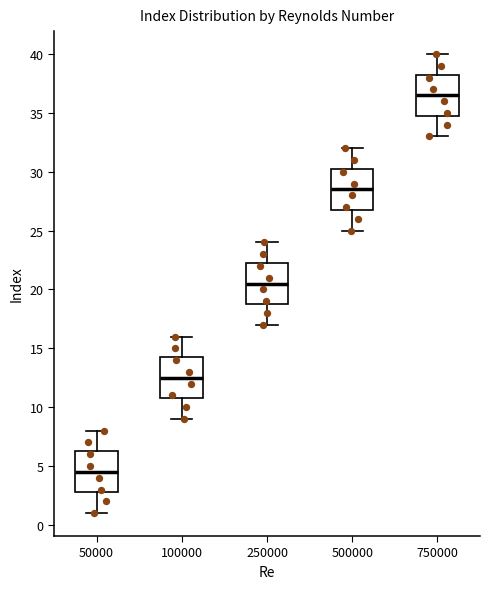

Reading left to right, read every box against the y-axis: the position of its median line, the range the box covers, and the ends of its whiskers. The values are not printed on the chart, so give them approximately, as read against the axis.

50000: median 4.5, box 3.0 to 6.5, whiskers 1.0 to 8.0
100000: median 12.5, box 11.0 to 14.5, whiskers 9.0 to 16.0
250000: median 20.5, box 19.0 to 22.5, whiskers 17.0 to 24.0
500000: median 28.5, box 27.0 to 30.5, whiskers 25.0 to 32.0
750000: median 36.5, box 35.0 to 38.5, whiskers 33.0 to 40.0